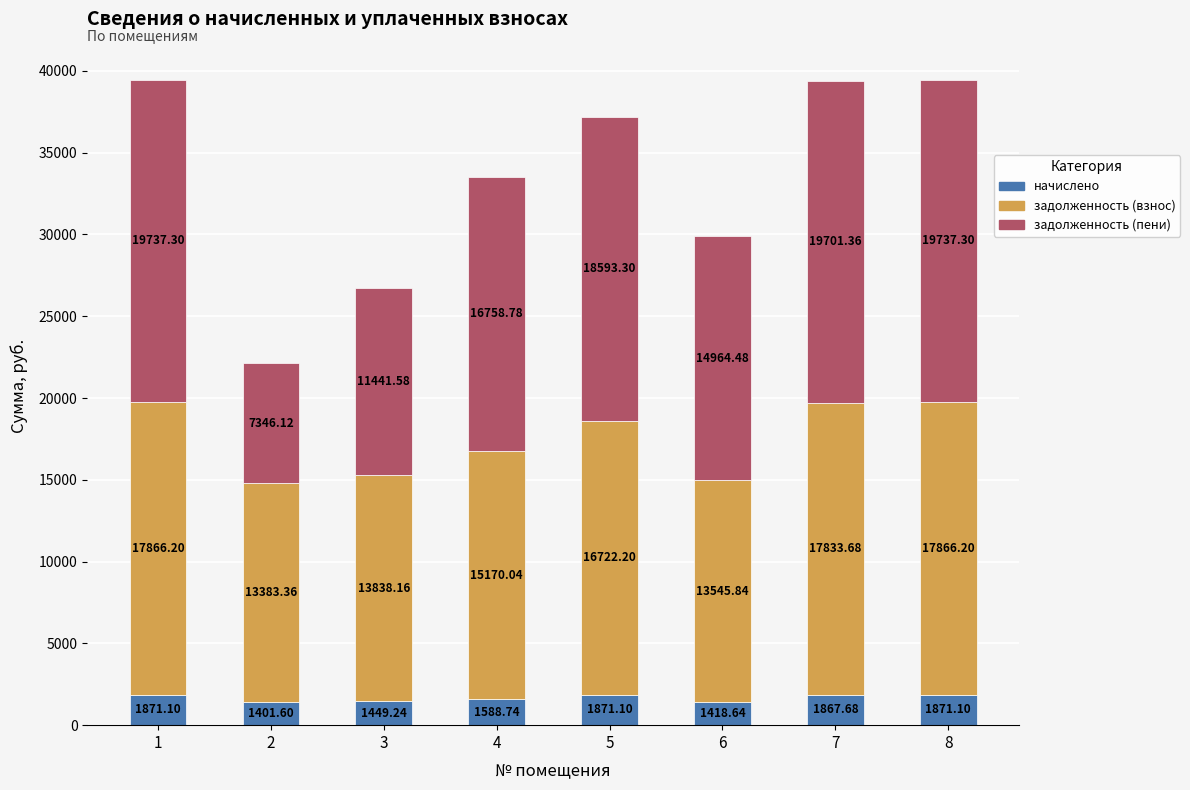

What is the sum of all начислено values?

13339.2